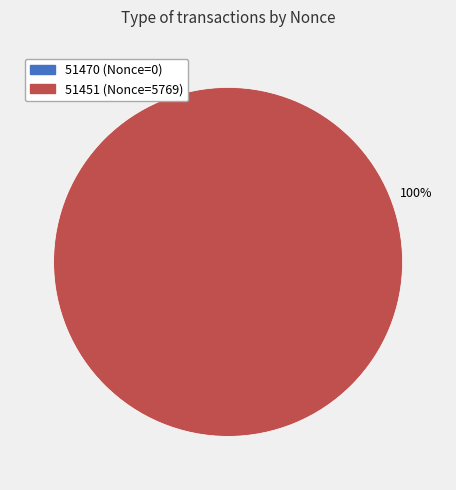

What is the largest slice in the pie chart?

51451